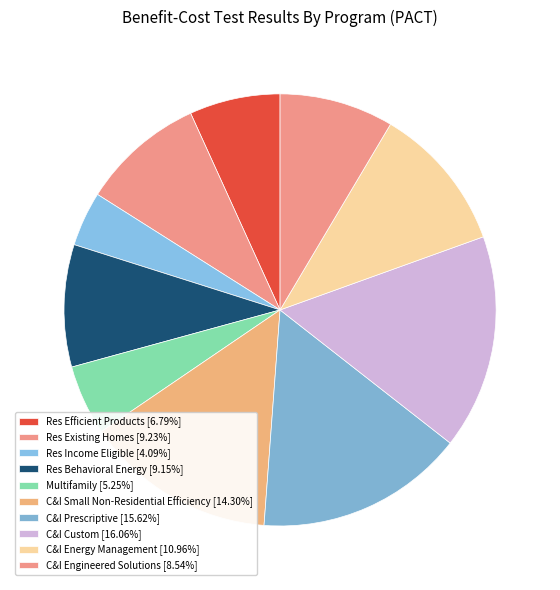

What is the smallest slice in the pie chart?

Res Income Eligible